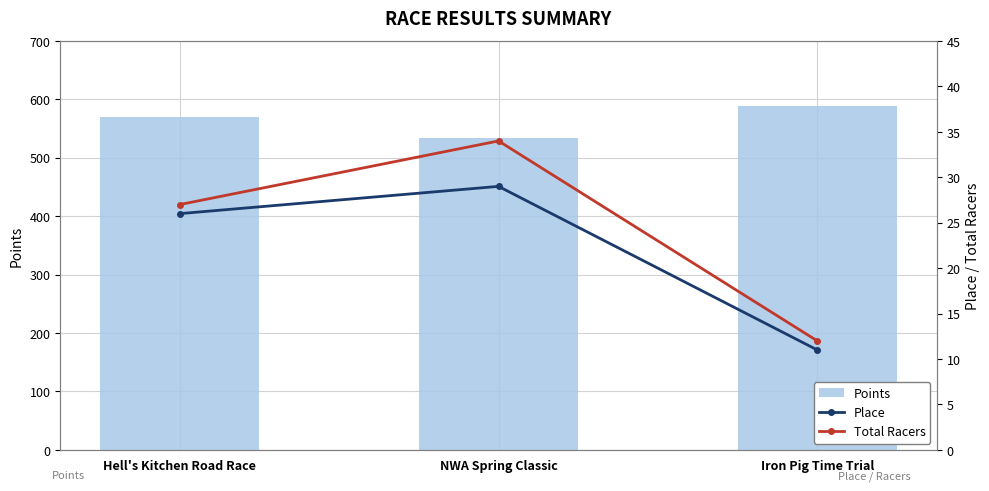

Reading left to right, what are all the values shown in this chart?

Points: 569.2	533.8	588.3
Place: 26.0	29.0	11.0
Total Racers: 27.0	34.0	12.0